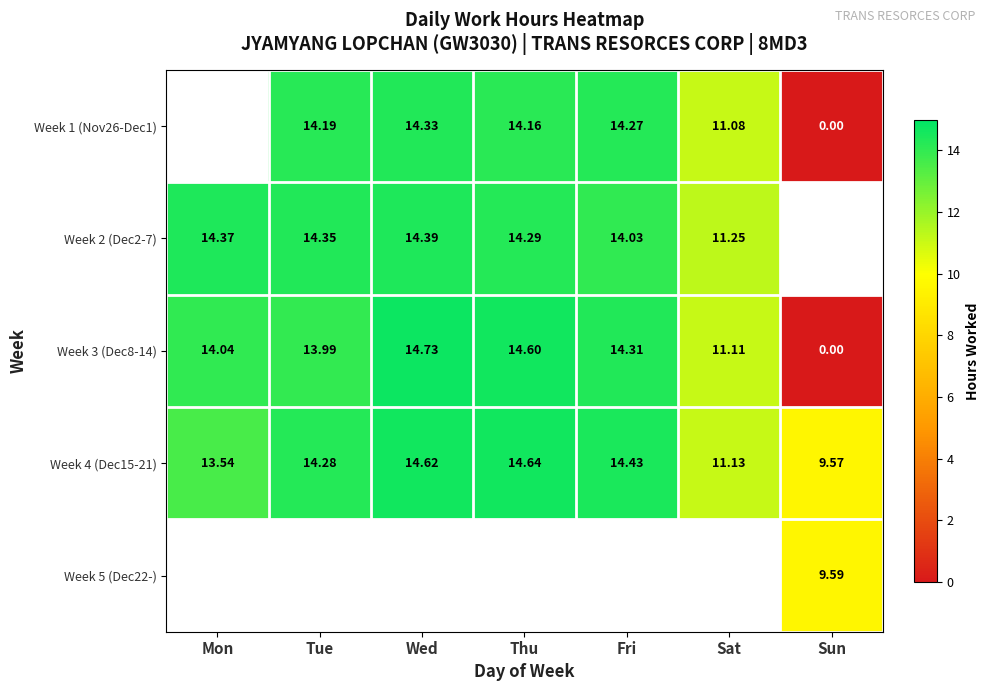

What is the difference between the maximum and minimum values in the Week 4 (Dec15-21) series?

5.1